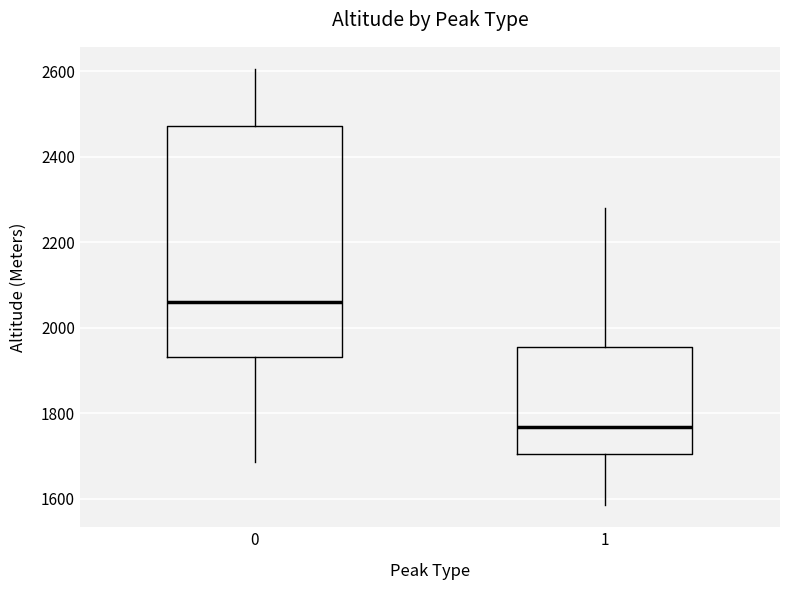

Reading left to right, read every box against the y-axis: the position of its median line, the range the box covers, and the ends of its whiskers. The values are not printed on the chart, so give them approximately, as read against the axis.

0: median 2060, box 1940 to 2480, whiskers 1680 to 2600
1: median 1760, box 1700 to 1960, whiskers 1580 to 2280